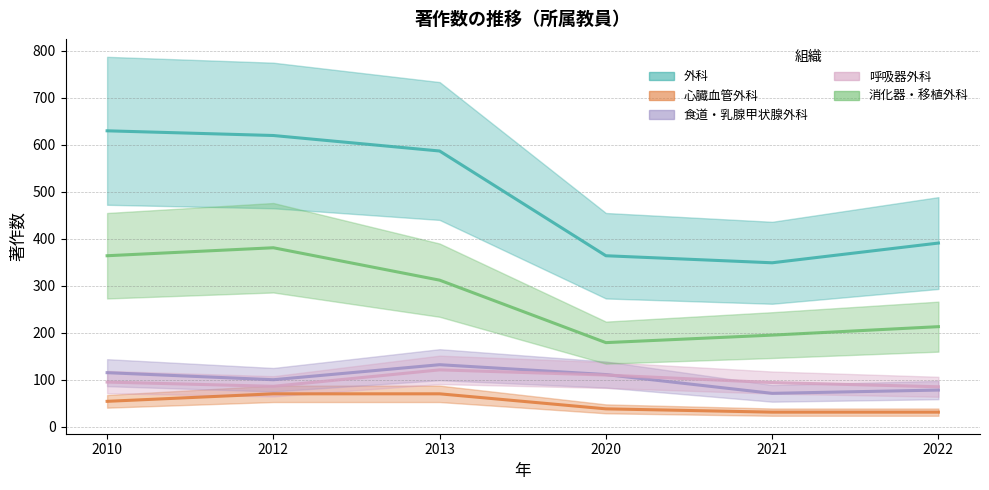

Reading left to right, transcribe all the data shown in this chart.

外科: 630	620	587	364	349	391
心臓血管外科: 54	70	70	38	31	31
食道・乳腺甲状腺外科: 115	100	132	111	71	78
呼吸器外科: 95	86	121	110	94	85
消化器・移植外科: 364	381	312	179	195	213